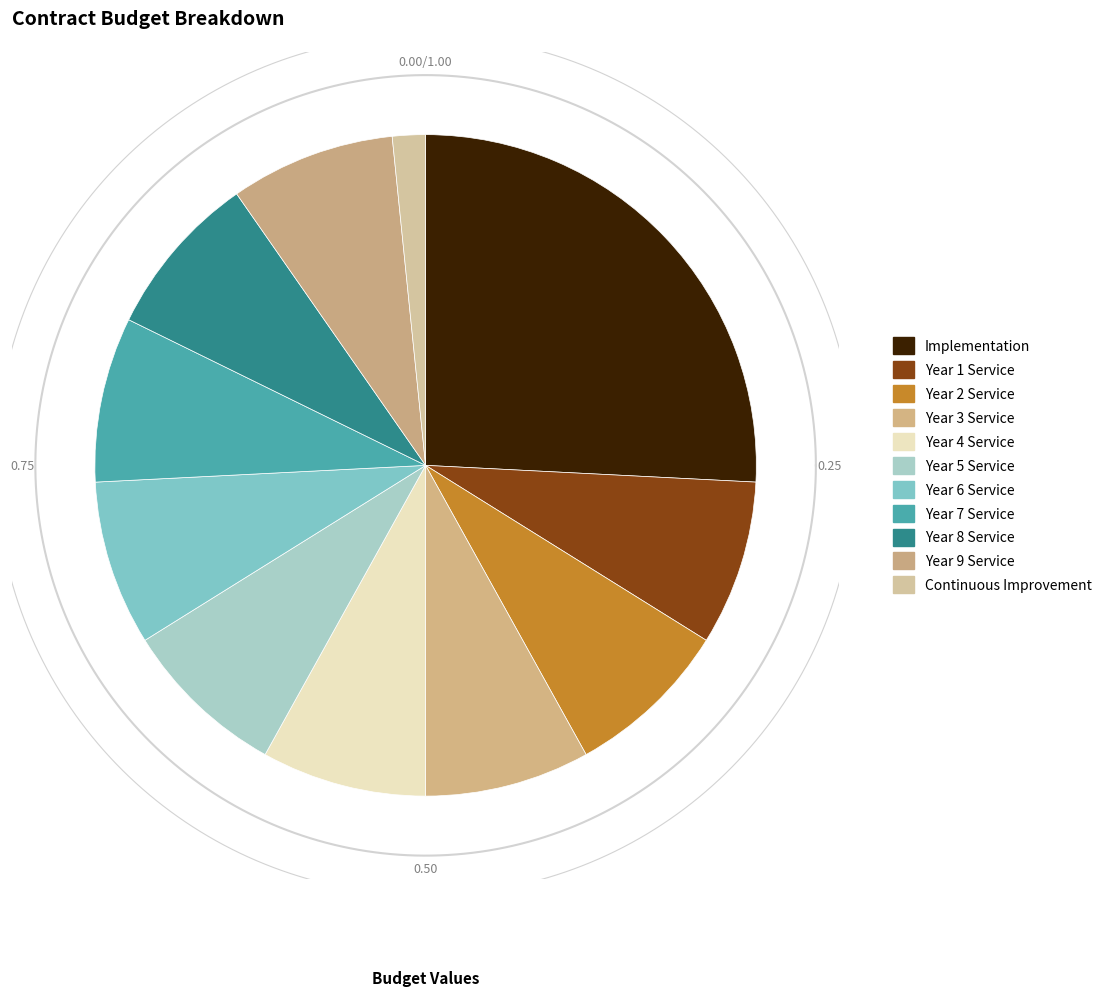

How much of the chart is everything except Year 3 Service?

91.9%